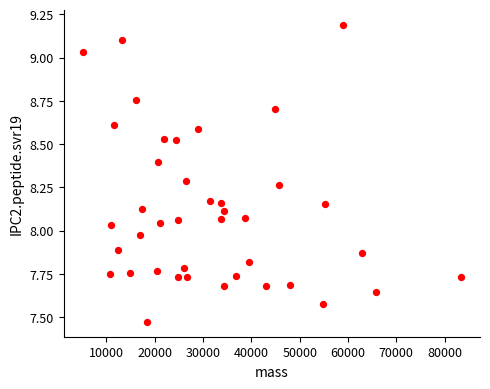

What is the range of Y values (max minus min)?

1.7